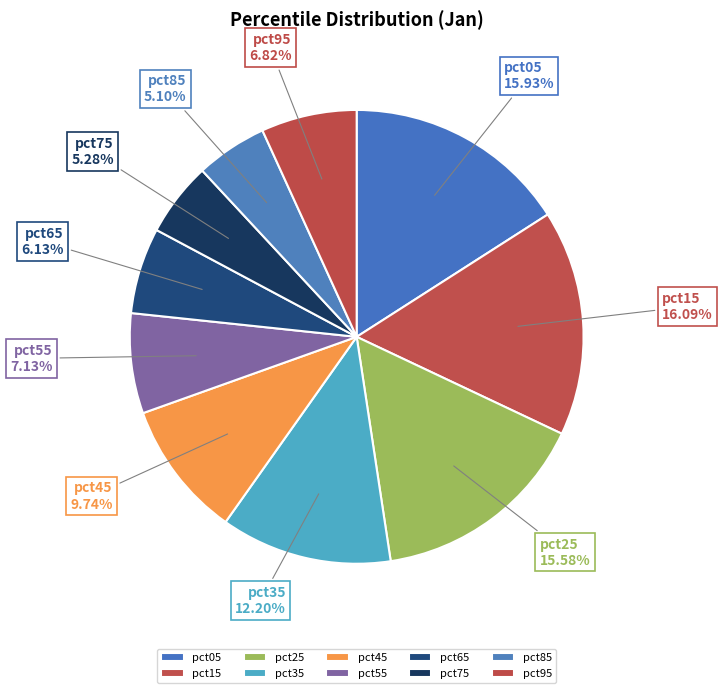

Do pct25 and pct15 together represent more than half of the pie?

No